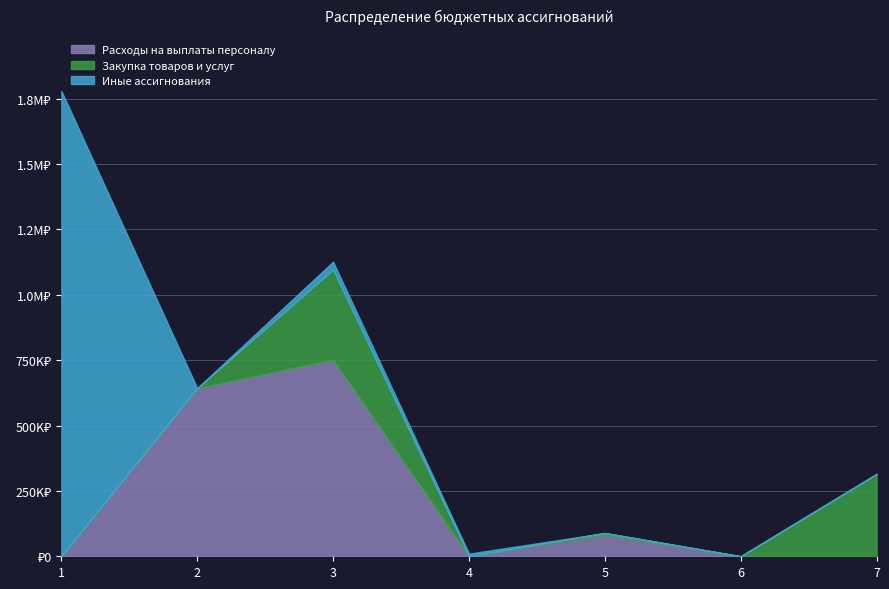

Which series has the largest total across all categories?

Иные ассигнования